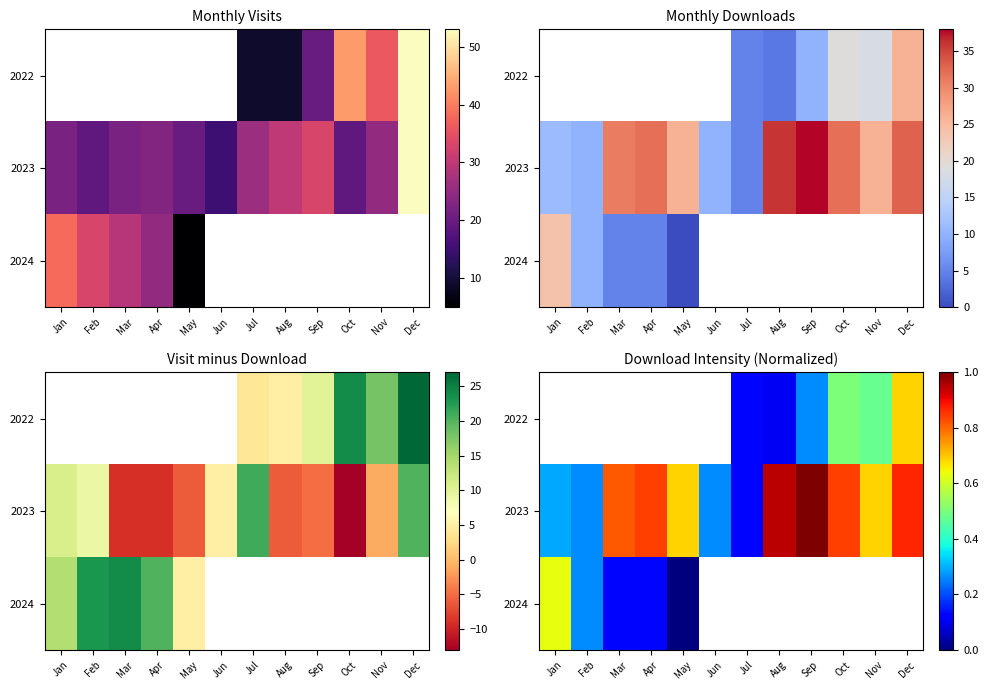

Which label corresponds to the smallest value in the chart?

May